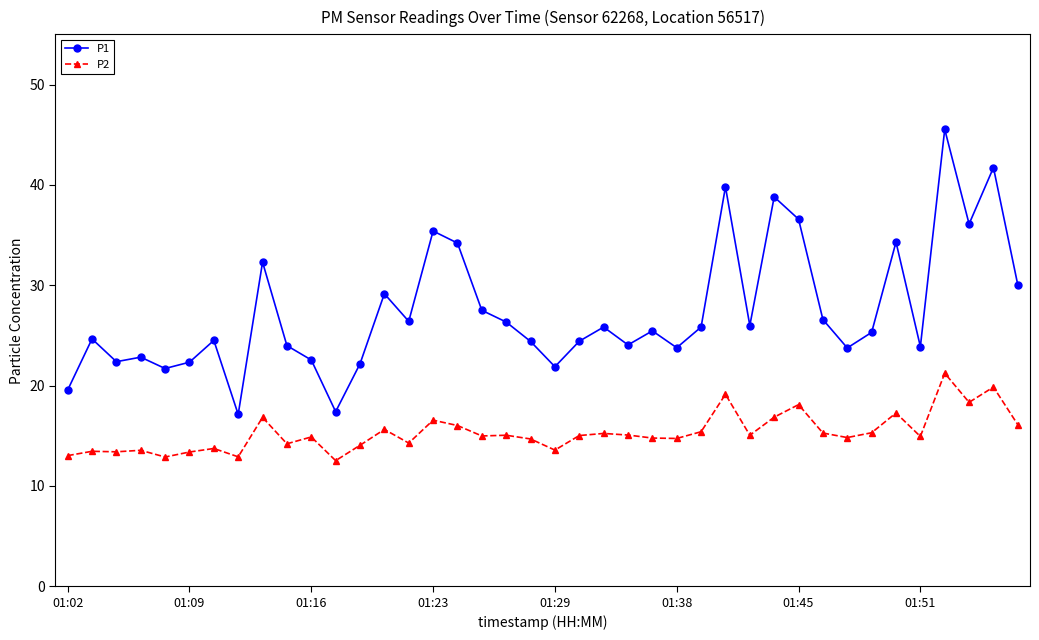

In P1, how many points are higher than both neighbors (excluding endpoints)?

13